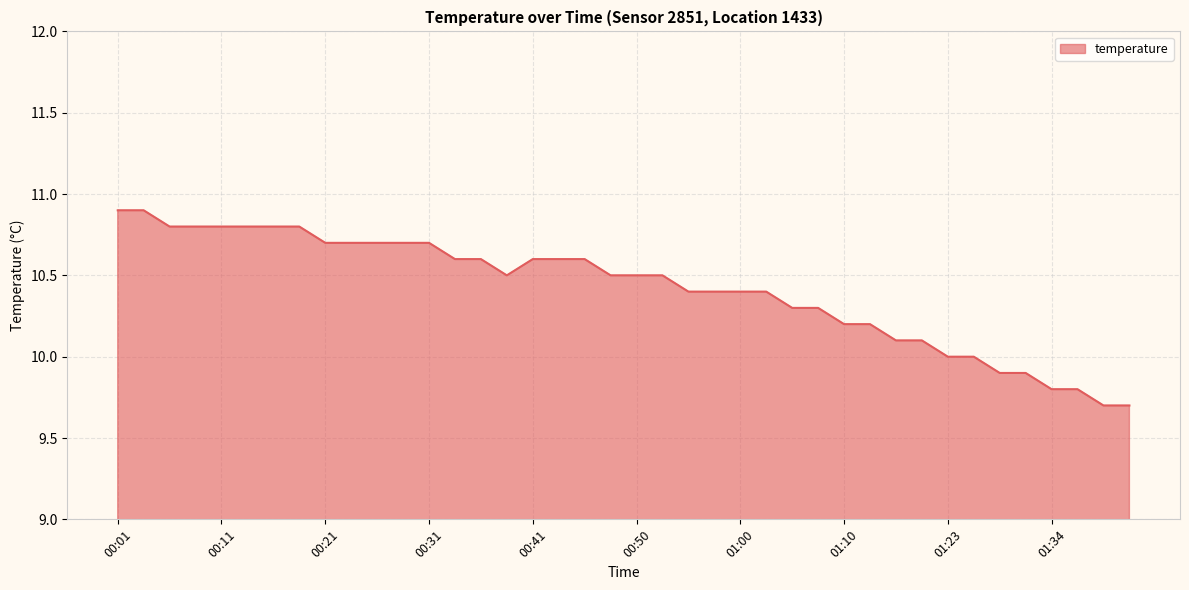

What is the greatest value displayed?

10.9